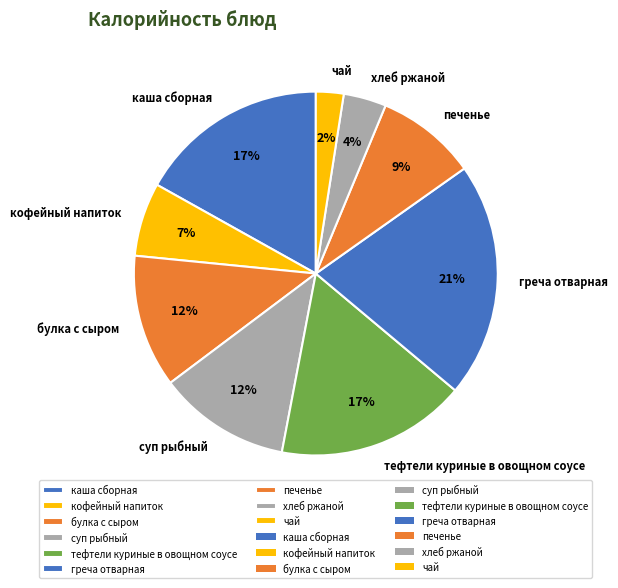

True or false: каша сборная accounts for 3% of the total.

False